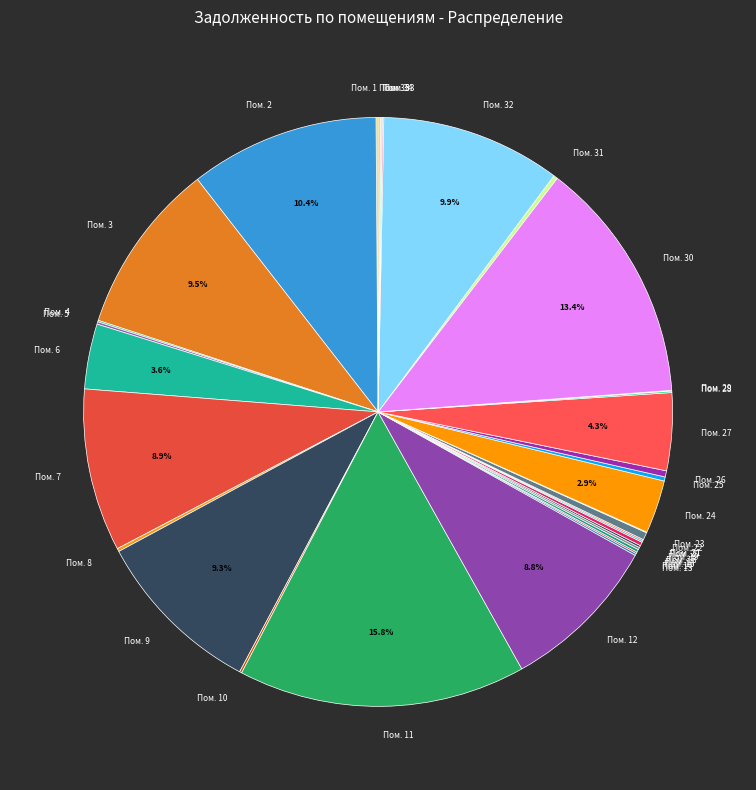

Which has a higher value, Пом. 27 or Пом. 26?

Пом. 27